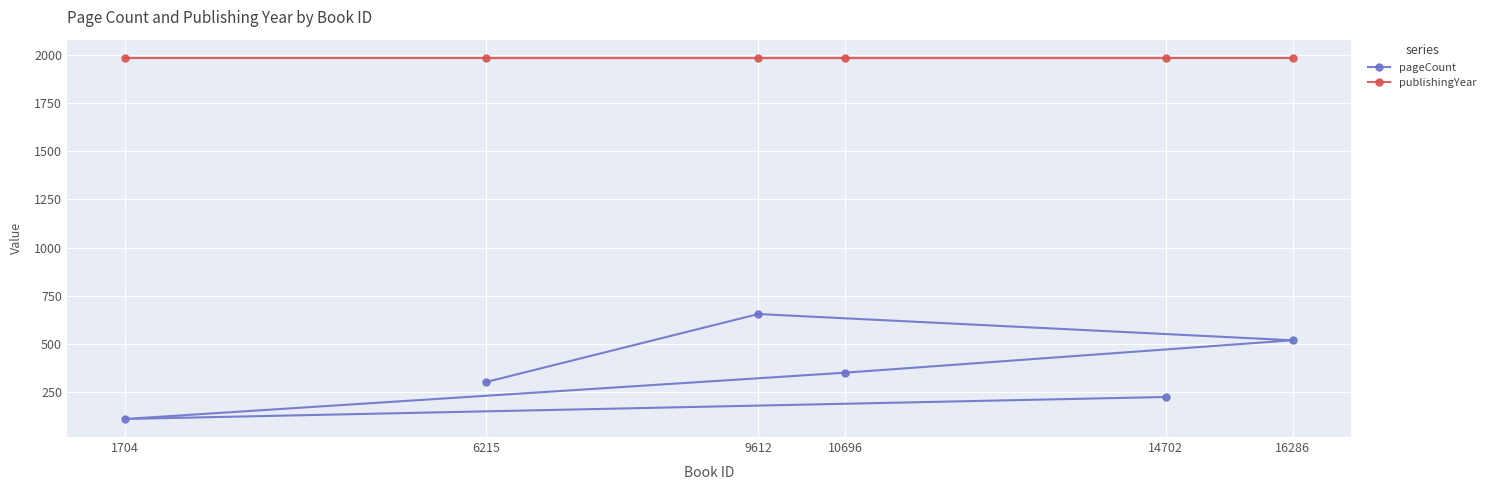

What is the value of the publishingYear point at the 5th from the left?

1985